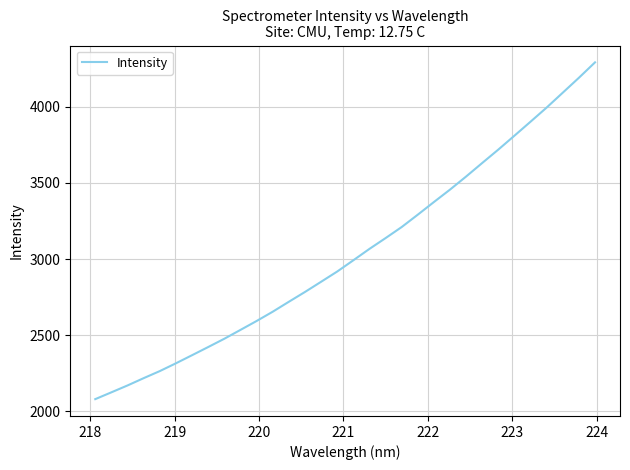

What is the smallest value displayed?

2078.9